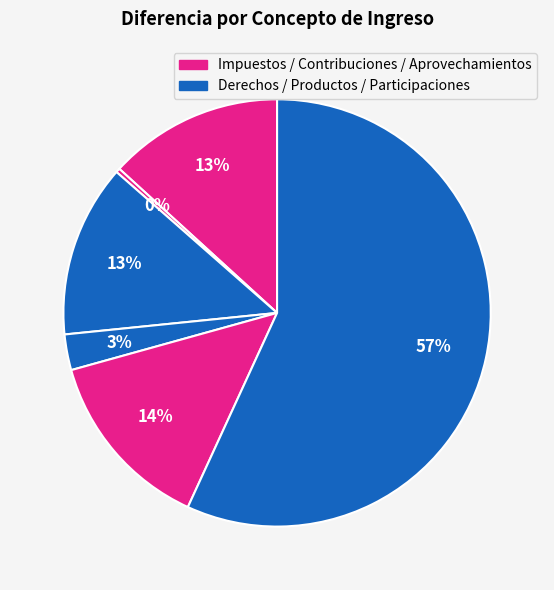

How many segments does this pie chart have?

6